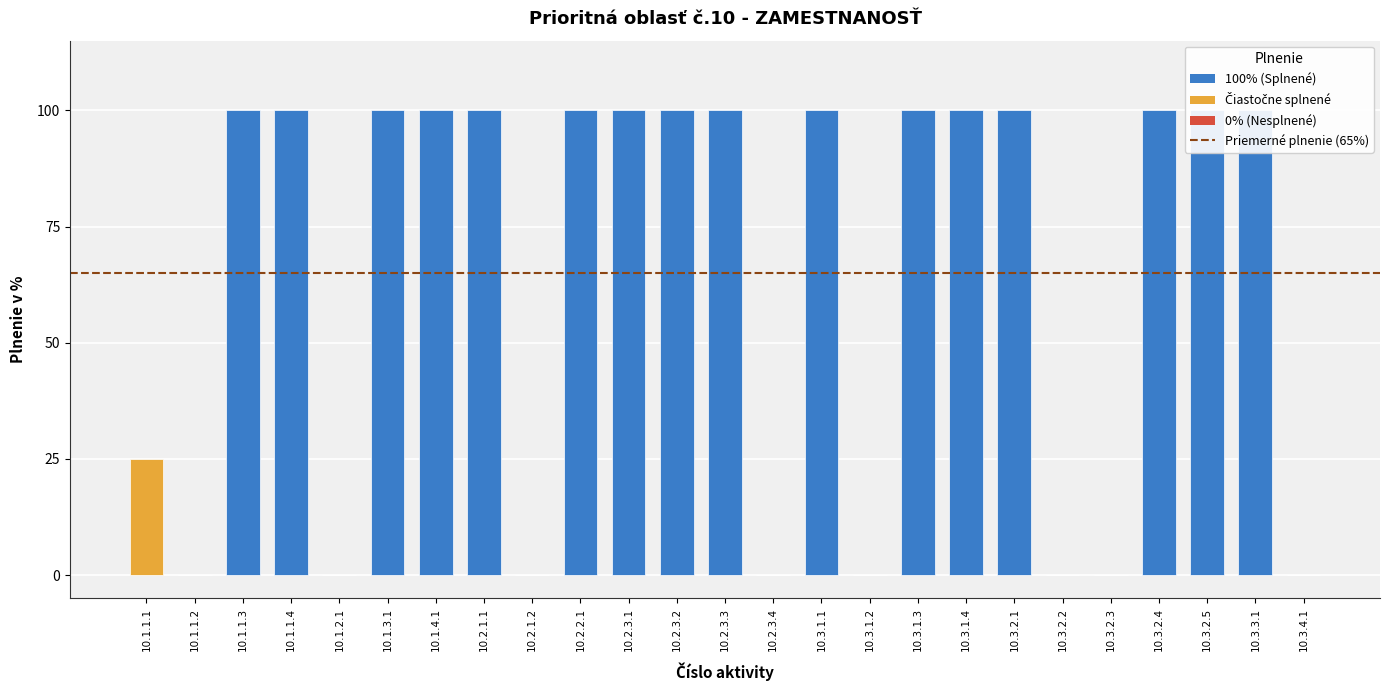

What is the sum of the values at 10.1.2.1 and 10.1.1.1?

25